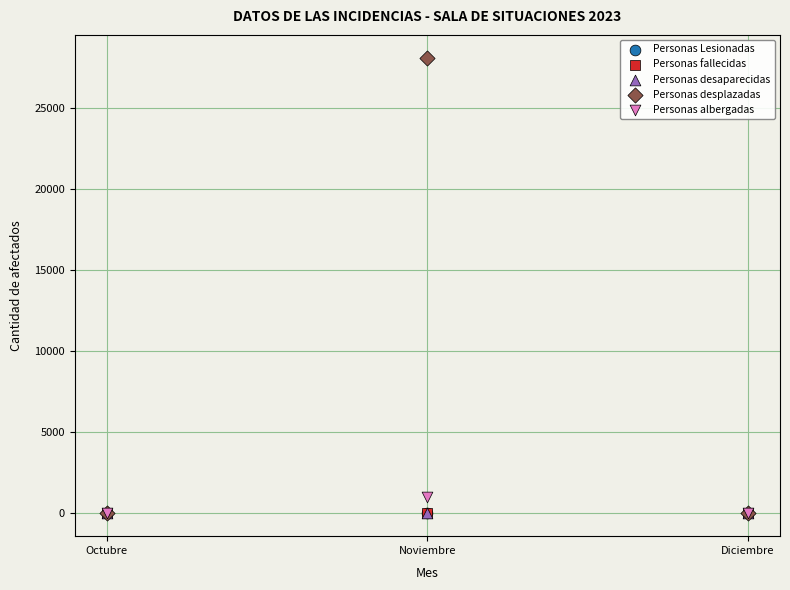

Which series contains the highest Y value?

Personas desplazadas